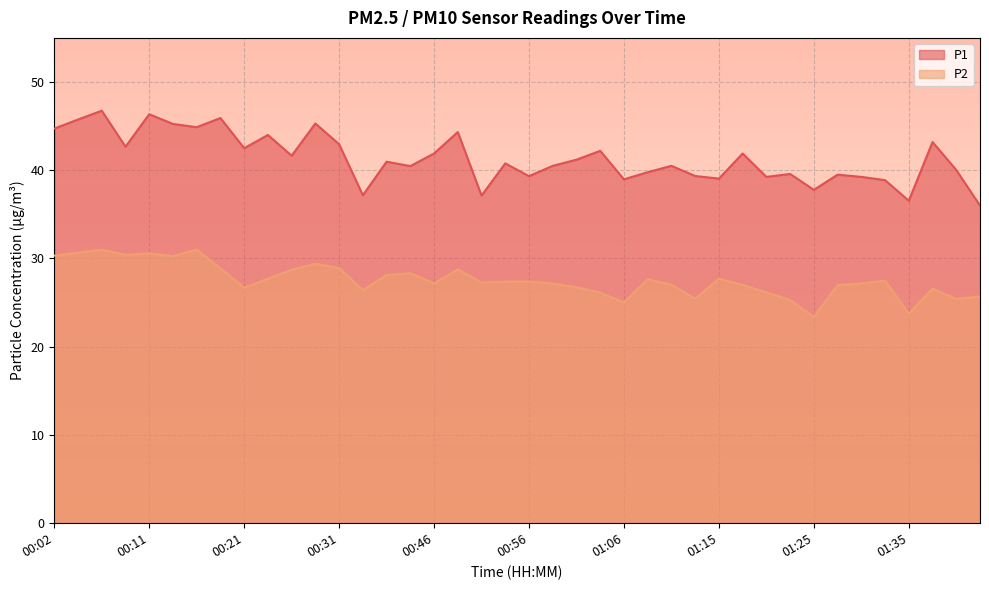

True or false: P1 has more than 2 interior local peaks.

True